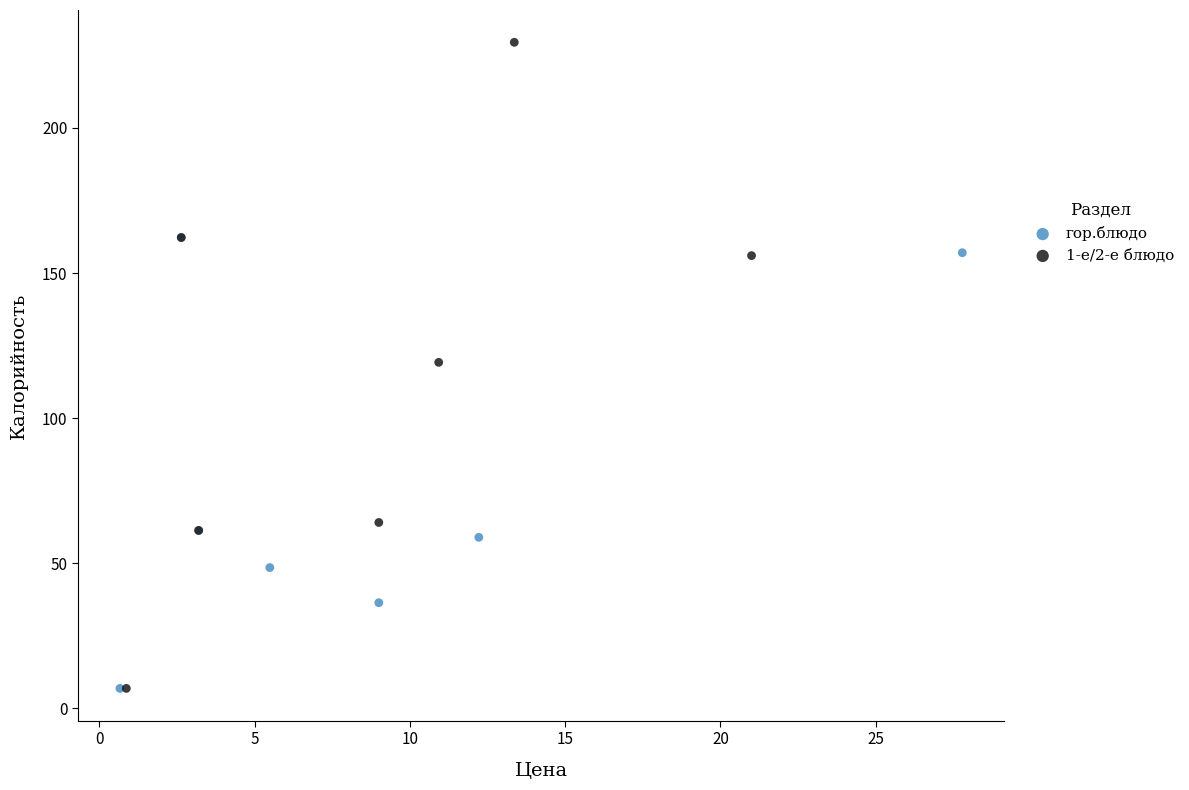

Which series has the largest Y range (max minus min)?

1-е/2-е блюдо